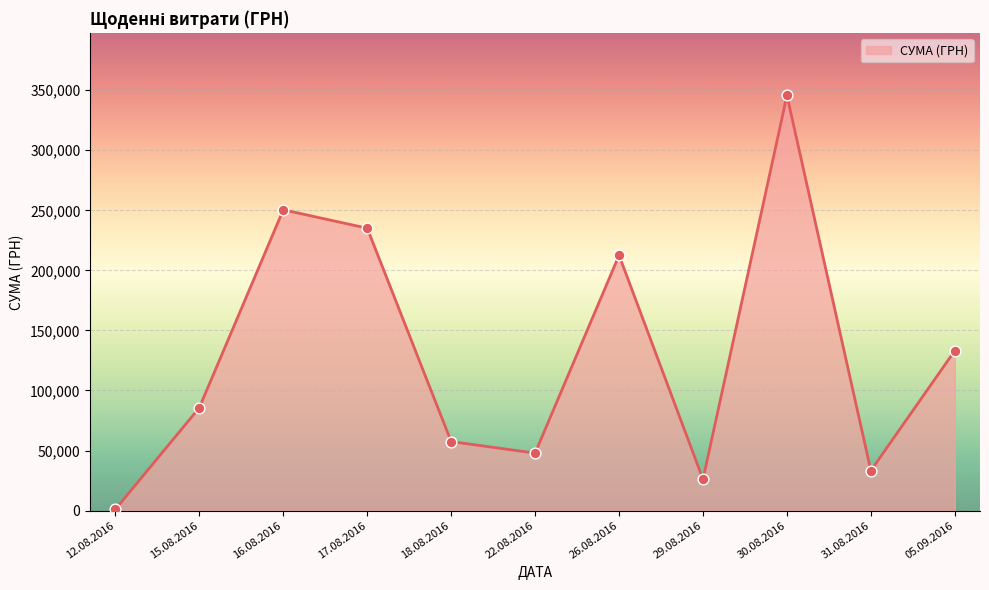

What is the ratio of the value at 26.08.2016 to the value at 29.08.2016?

8.2